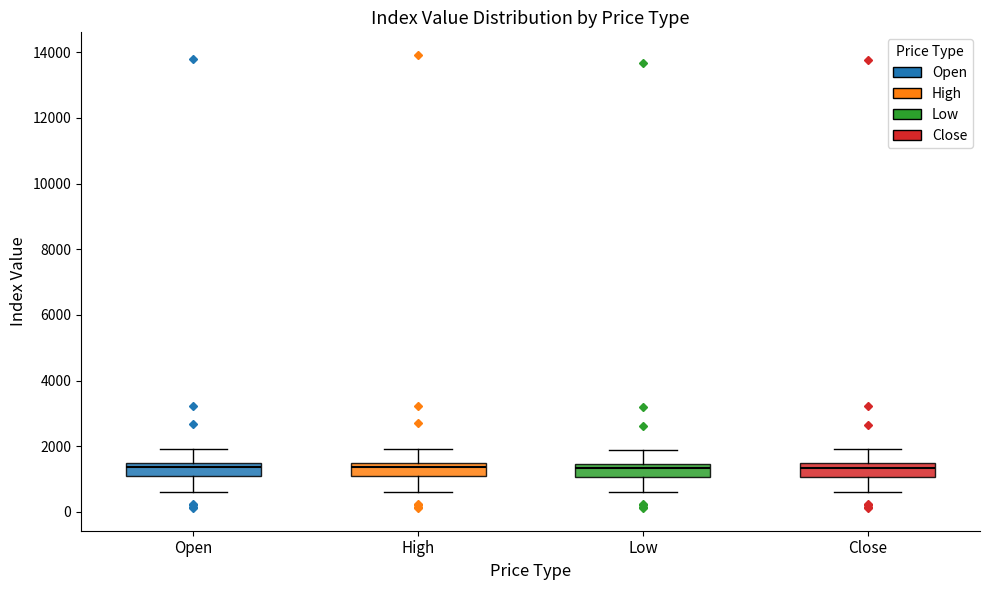

Reading left to right, read every box against the y-axis: the position of its median line, the range the box covers, and the ends of its whiskers. The values are not printed on the chart, so give them approximately, as read against the axis.

Open: median 1400 (just below the box's upper edge), box 1000 to 1400, whiskers 600 to 2000
High: median 1400, box 1000 to 1600, whiskers 600 to 2000
Low: median 1400 (inside the box), box 1000 to 1400, whiskers 600 to 1800
Close: median 1400 (inside the box), box 1000 to 1400, whiskers 600 to 2000